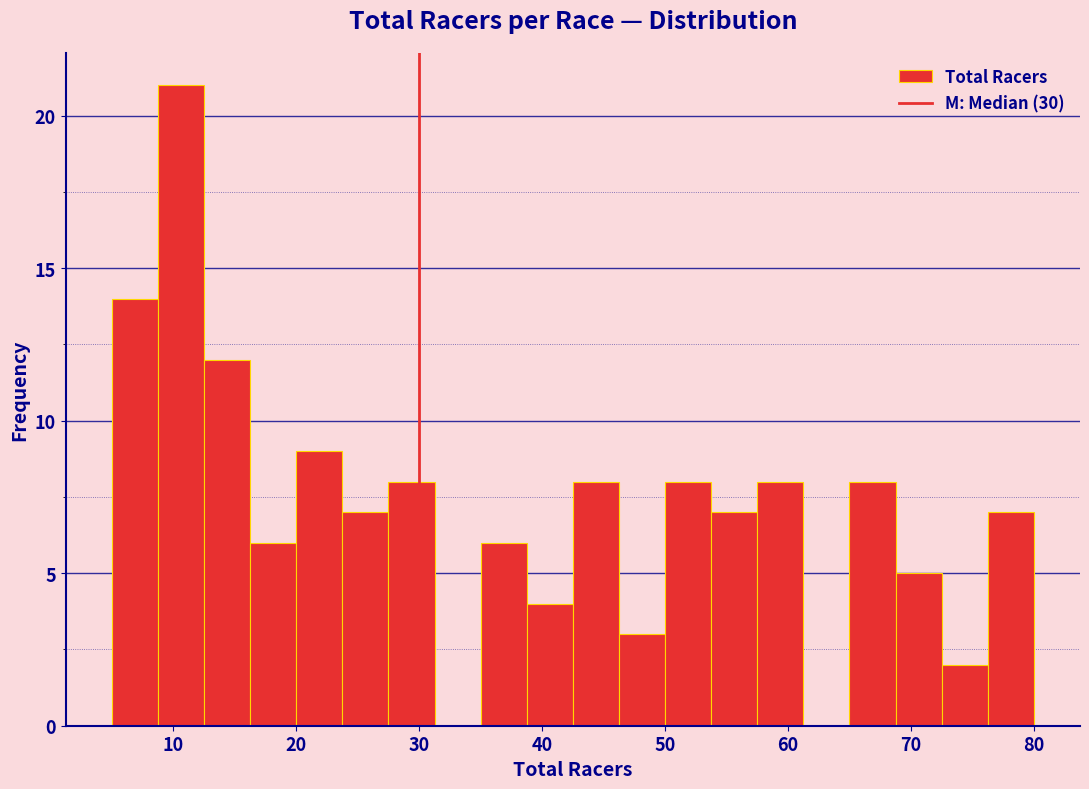

Around what value on the x-axis is the tallest bar? Give the approximate position of its centre, as read against the axis.

11